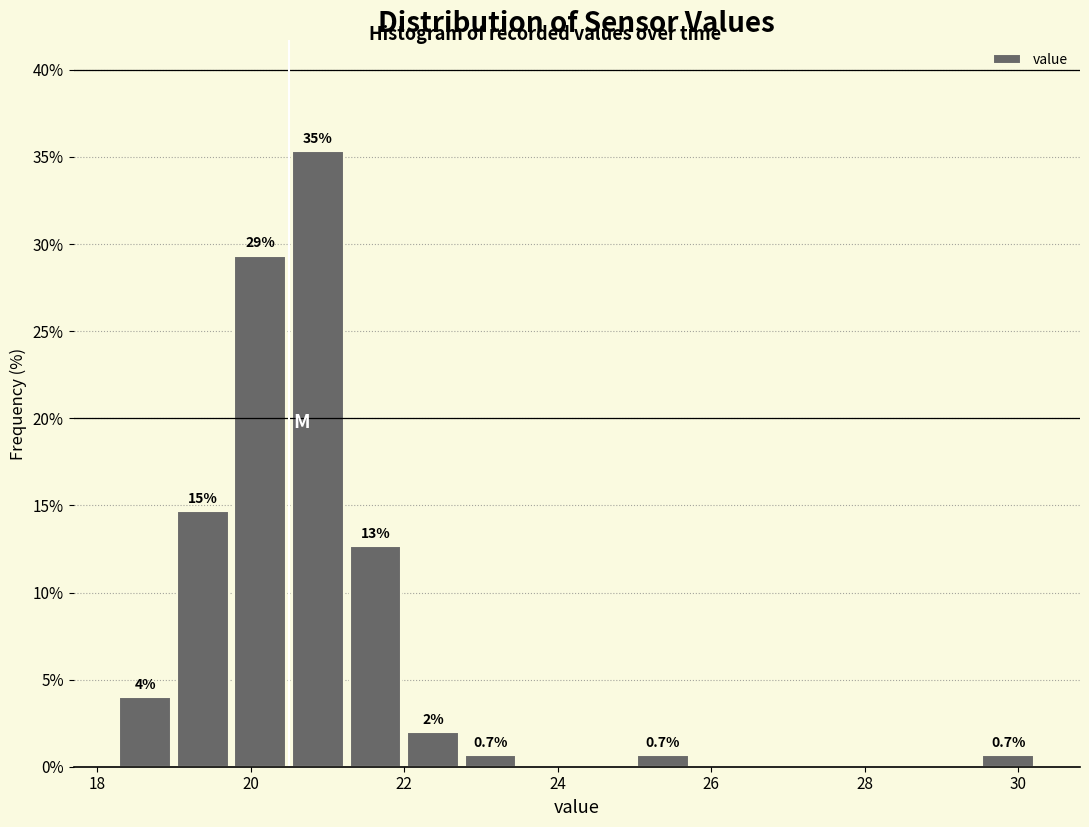

Around what value on the x-axis is the tallest bar? Give the approximate position of its centre, as read against the axis.

20.8